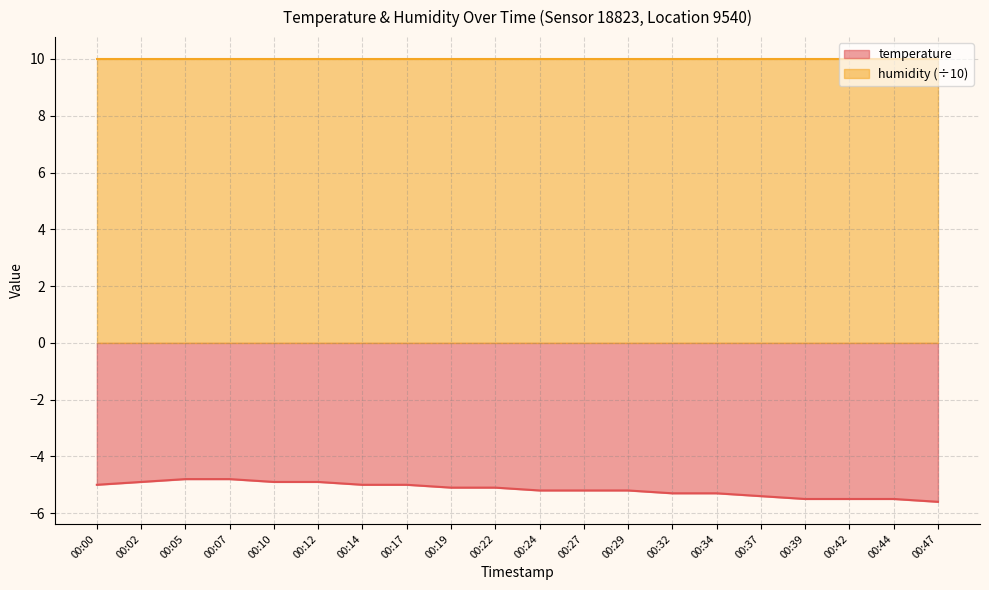

Rank the categories by value from highest to lowest.

00:05, 00:07, 00:02, 00:10, 00:12, 00:00, 00:14, 00:17, 00:19, 00:22, 00:24, 00:27, 00:29, 00:32, 00:34, 00:37, 00:39, 00:42, 00:44, 00:47